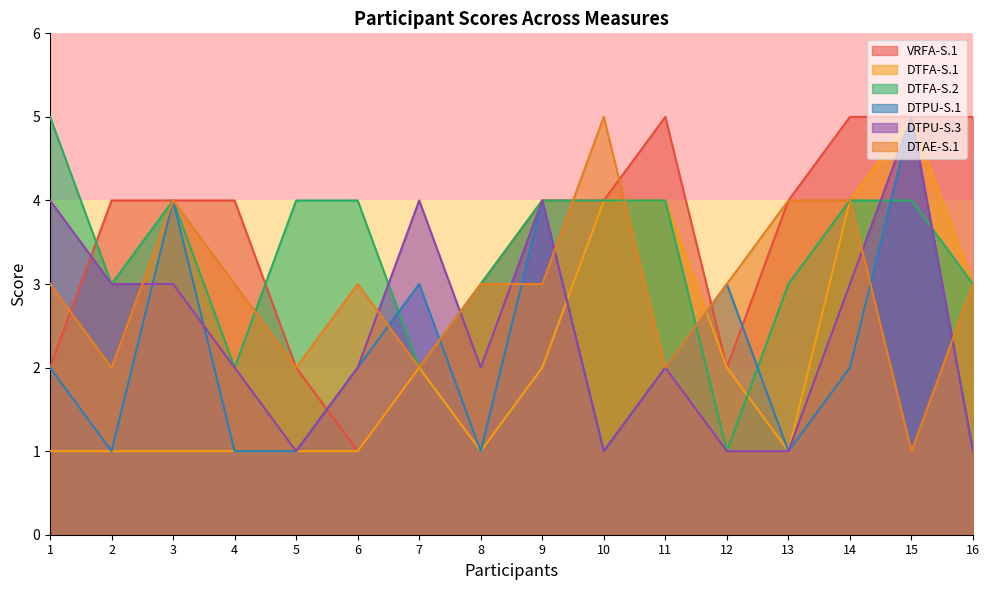

How many series are shown in this chart?

6